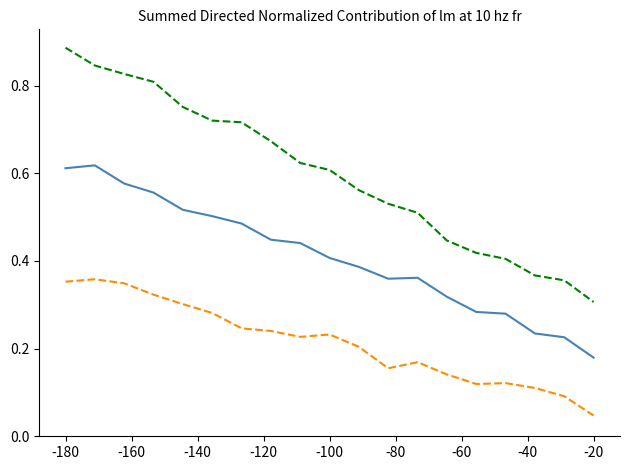

At which category does the chart reach its minimum across all series?

-20